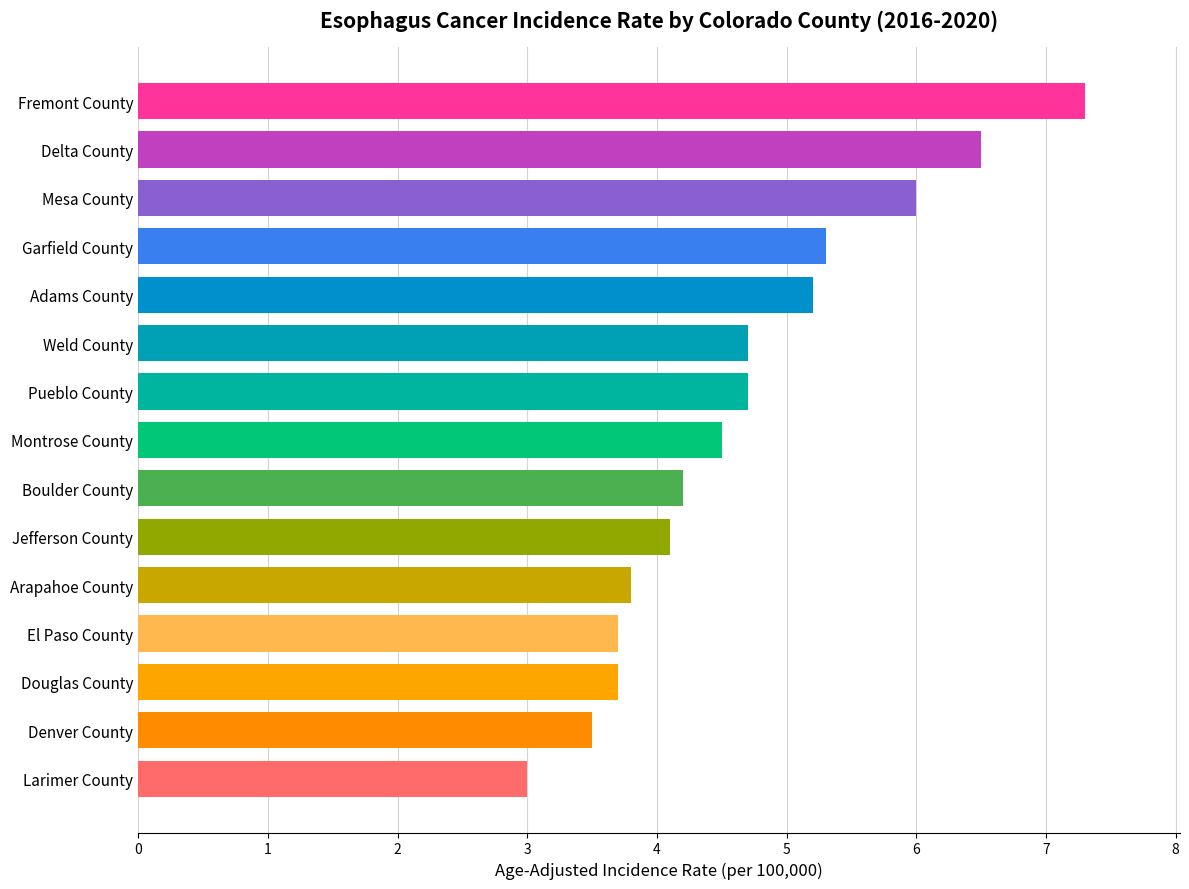

Count the number of categories in the chart.

15